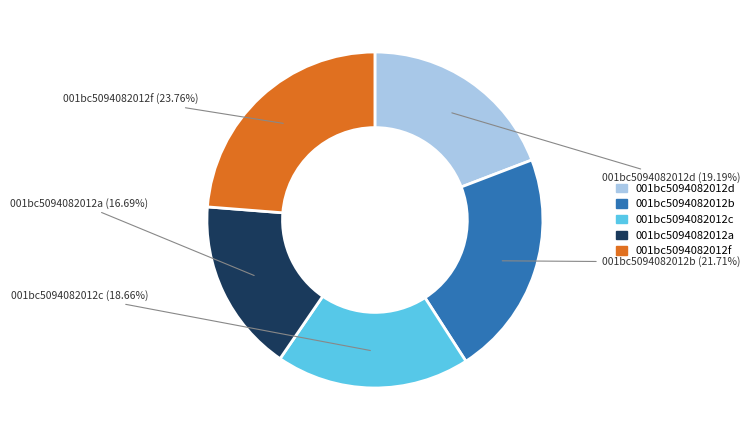

How many segments does this pie chart have?

5